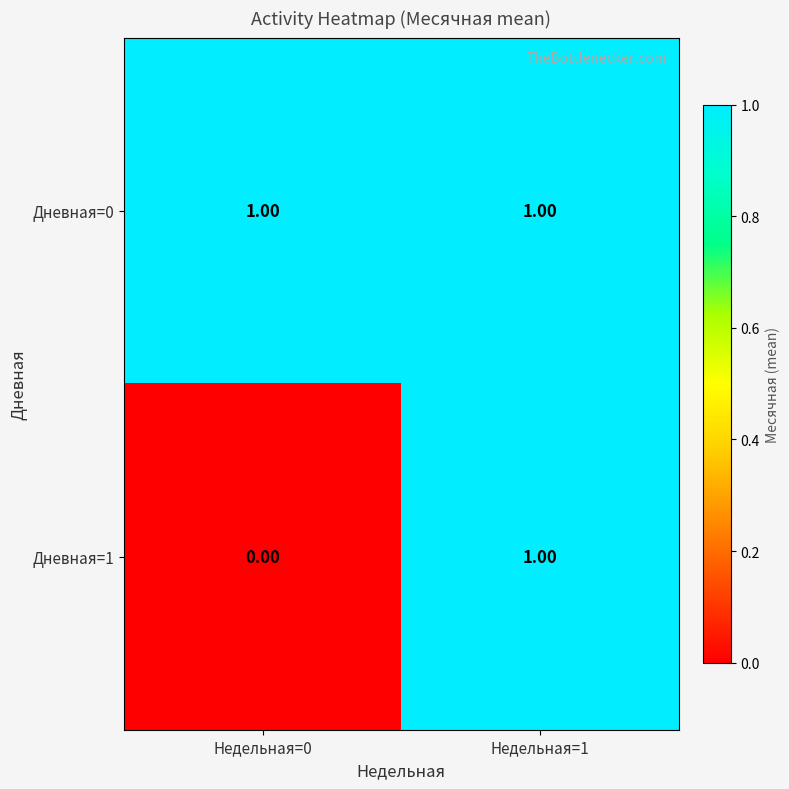

Which series has the widest spread of values?

Дневная=1